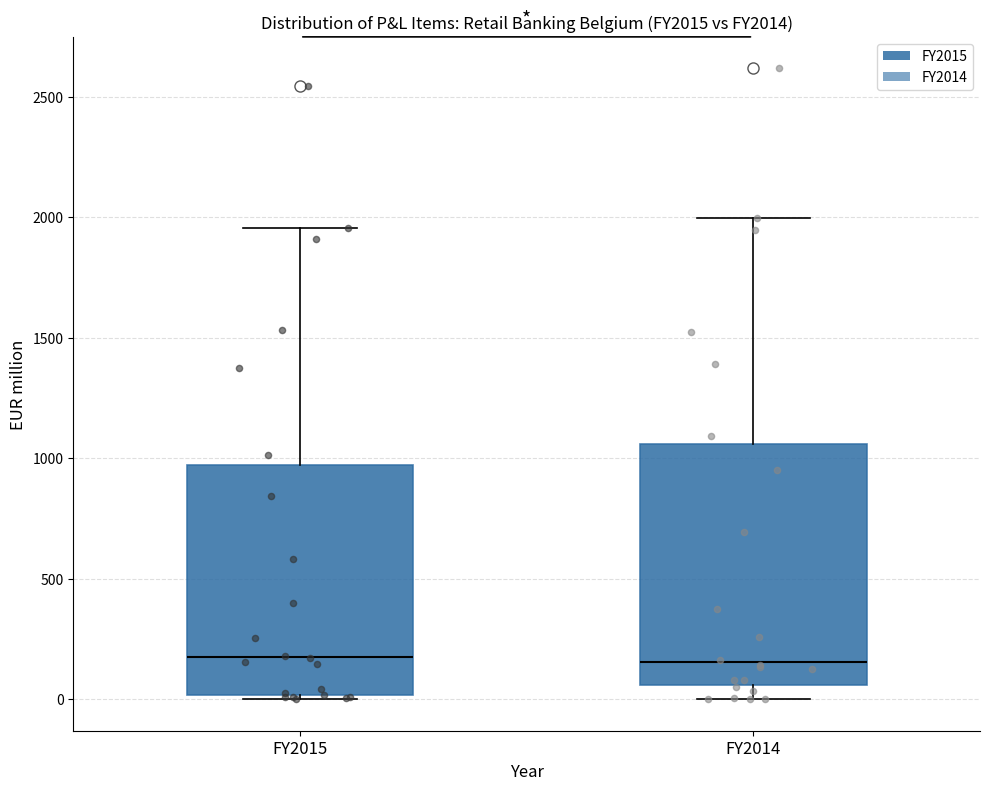

Where is the upper edge of the box for FY2015 on the y-axis? The values are not printed on the chart, so give them approximately, as read against the axis.

950